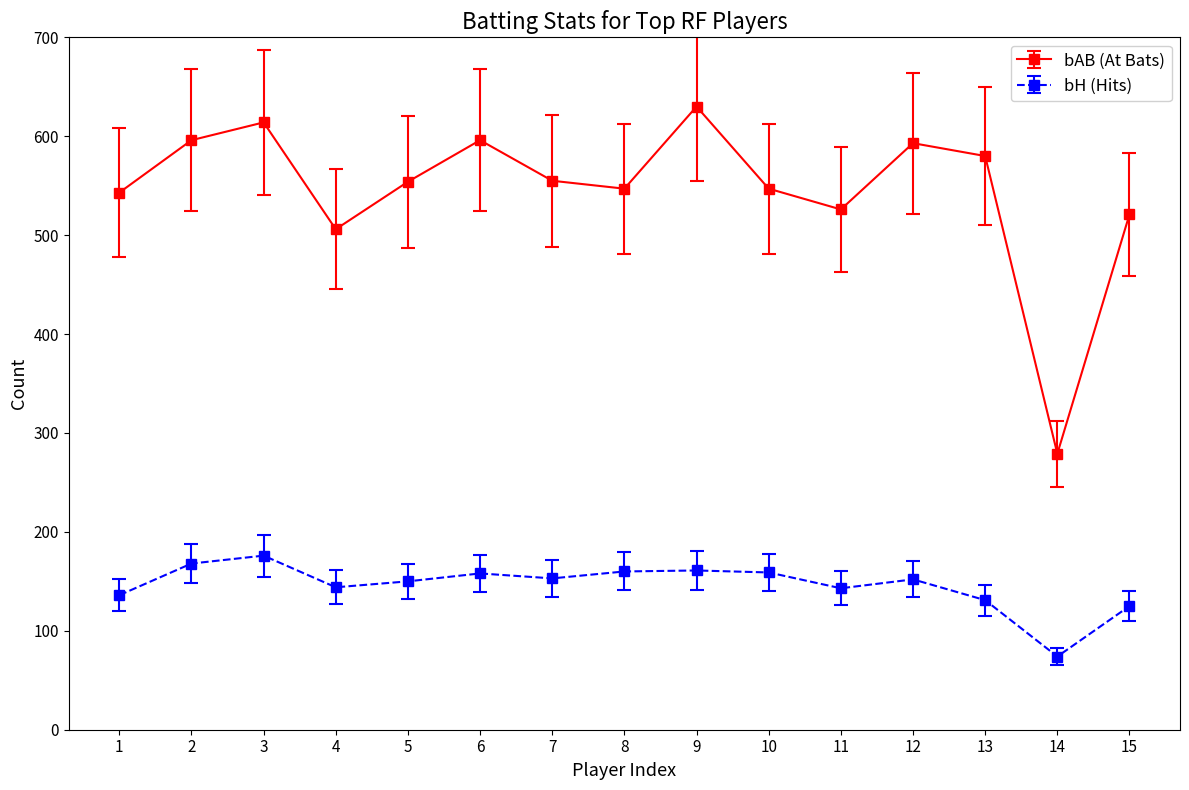

List the series in order of their overall mean, lowest first.

bH (Hits), bAB (At Bats)